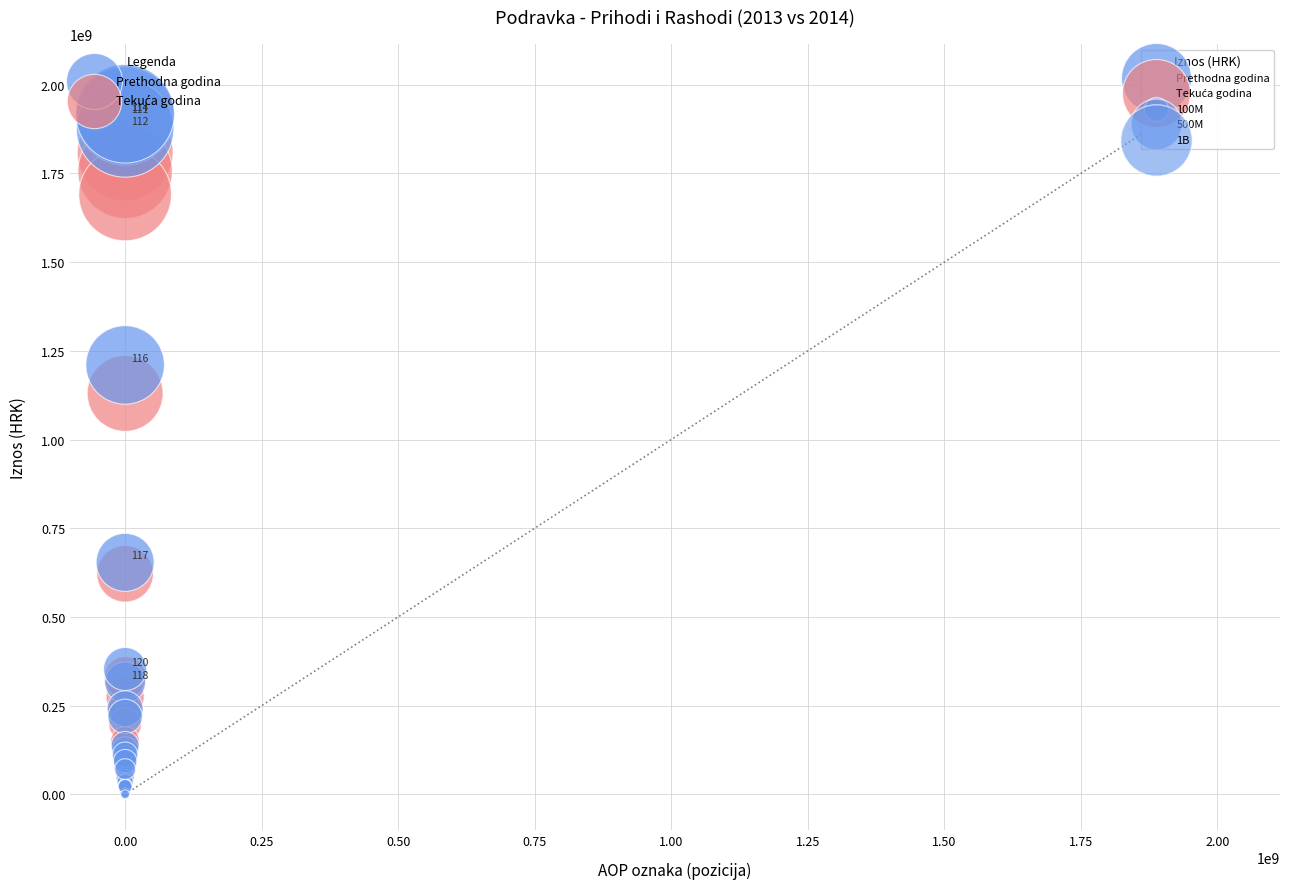

In the Prethodna godina series, what Y value is closest to 959017303?

1210180322